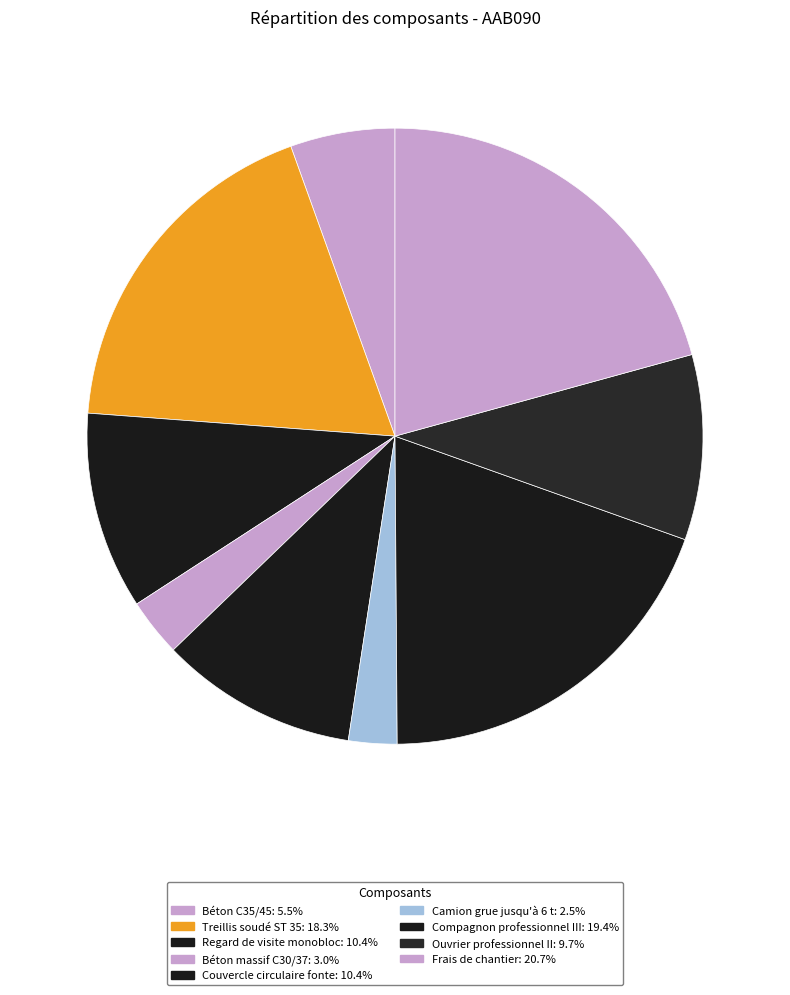

Is there any slice that represents more than half of the pie?

No